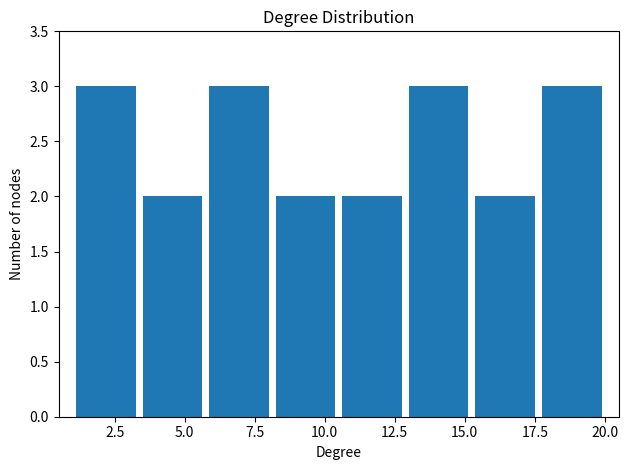

Reading left to right, transcribe this chart: for each bar, give the range it covers on the x-axis and its height. Neither the bar edges nor the heights are printed on the chart, so give them approximately, as read against the axes.

1.0 to 3.5: 3
3.5 to 6.0: 2
6.0 to 8.0: 3
8.0 to 10.5: 2
10.5 to 13.0: 2
13.0 to 15.5: 3
15.5 to 17.5: 2
17.5 to 20.0: 3